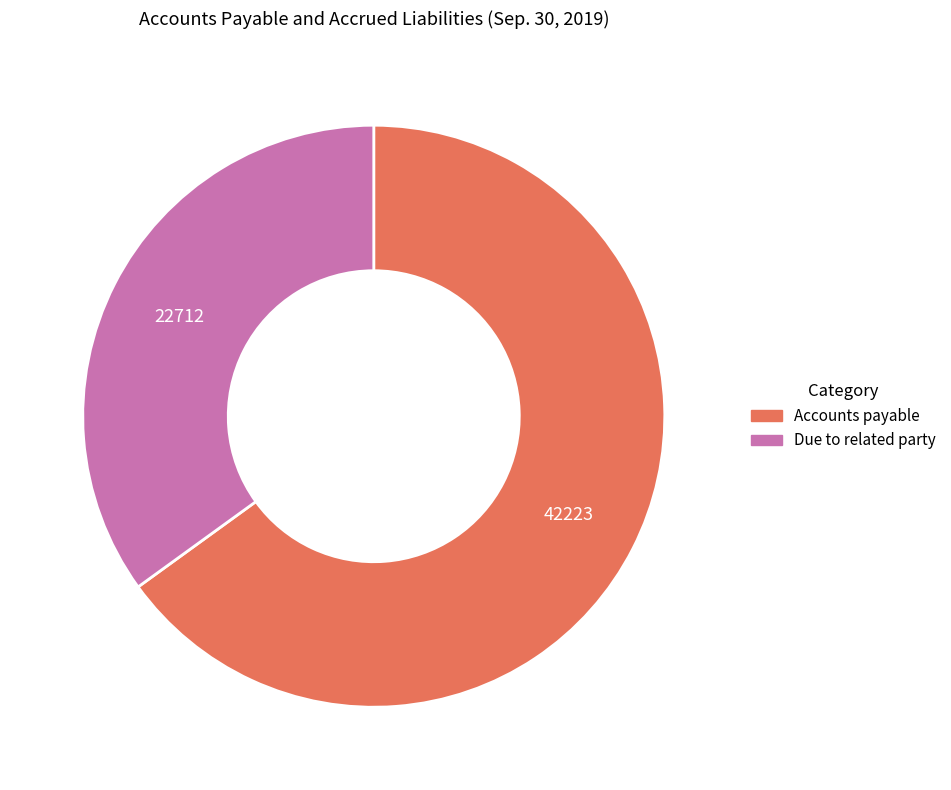

Count the number of slices in the pie.

2